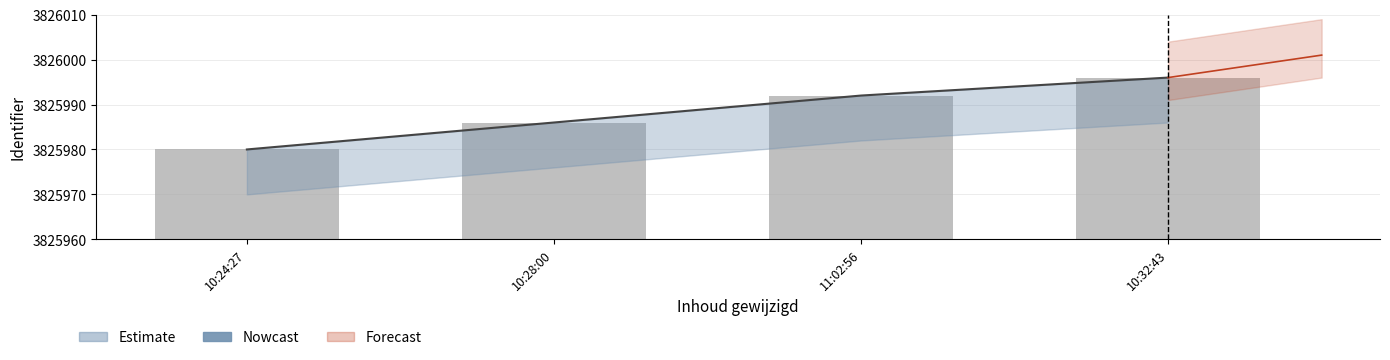

Reading left to right, what are all the values shown in this chart?

Identifier (mid): 10:24:27=3825980	10:28:00=3825986	11:02:56=3825992	10:32:43=3825996
Gepubliceerd: 10:24:27=20	10:28:00=26	11:02:56=32	10:32:43=36